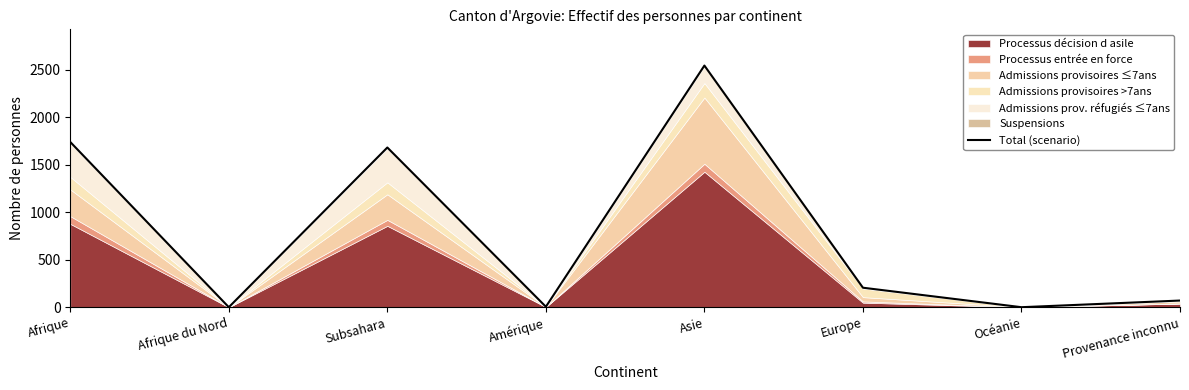

How many values exceed 205?

3